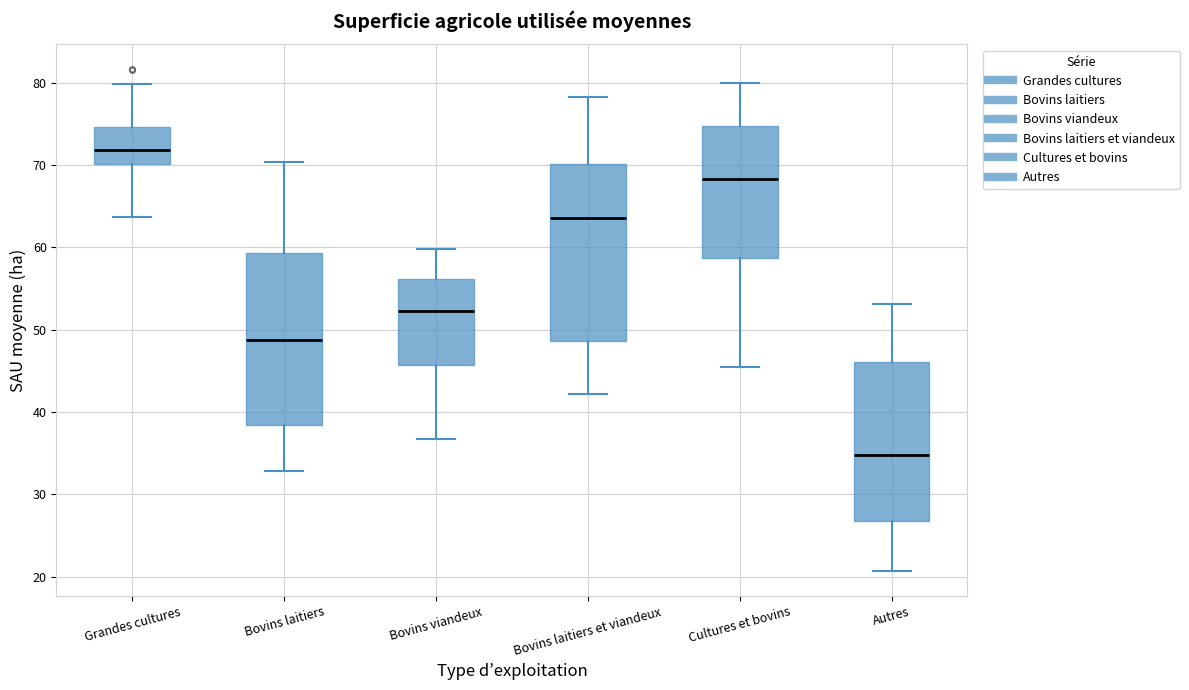

Reading left to right, read every box against the y-axis: the position of its median line, the range the box covers, and the ends of its whiskers. The values are not printed on the chart, so give them approximately, as read against the axis.

Grandes cultures: median 72, box 70 to 75, whiskers 64 to 80
Bovins laitiers: median 49, box 38 to 59, whiskers 33 to 70
Bovins viandeux: median 52, box 46 to 56, whiskers 37 to 60
Bovins laitiers et viandeux: median 64, box 49 to 70, whiskers 42 to 78
Cultures et bovins: median 68, box 59 to 75, whiskers 45 to 80
Autres: median 35, box 27 to 46, whiskers 21 to 53